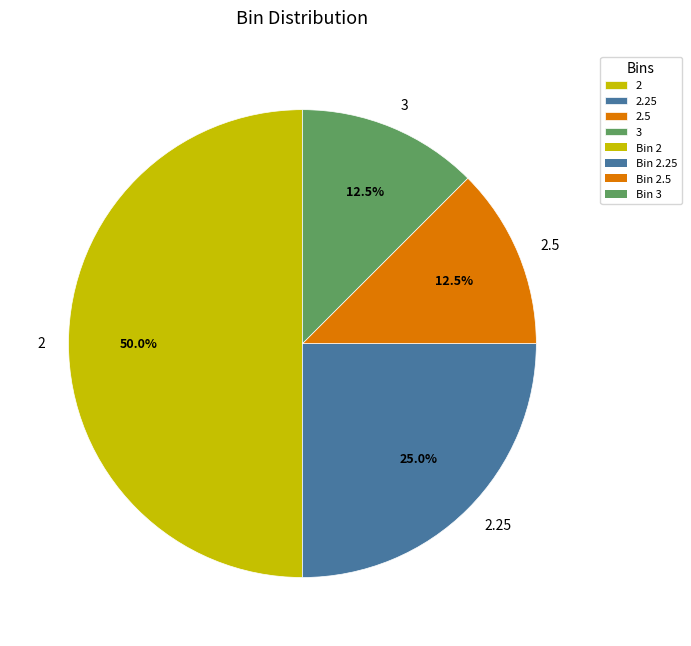

Combined, what portion of the pie is 2 and 3?

62.5%